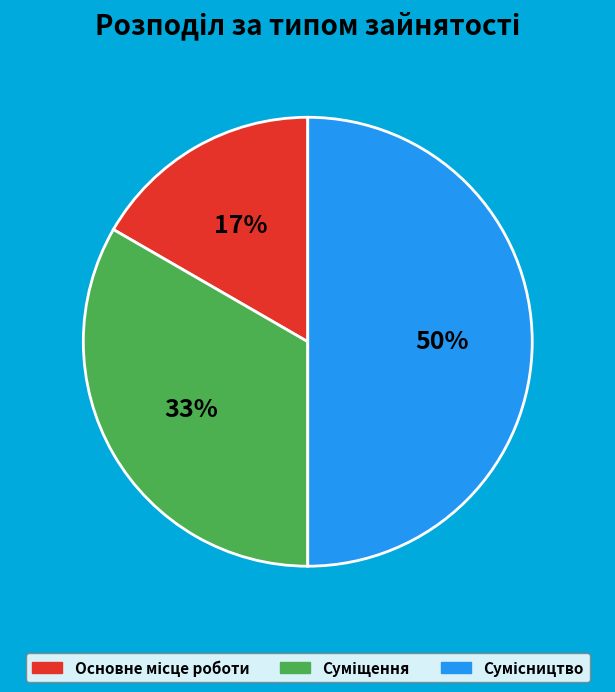

To the nearest percent, what is the difference between the largest and smallest slice percentages?

33%